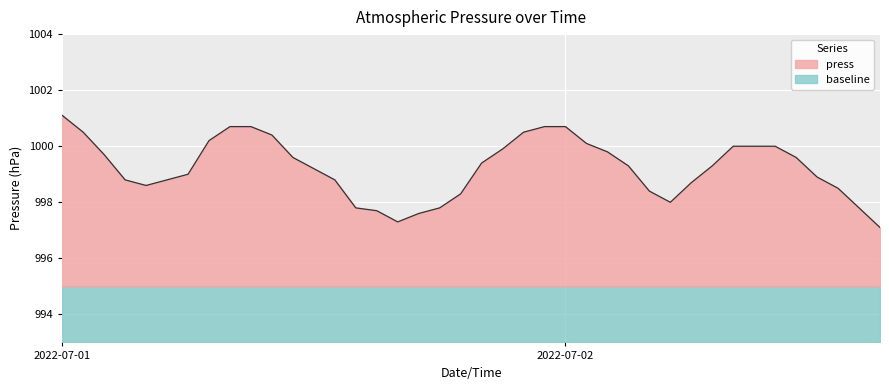

What is the difference between the maximum and minimum values?

4.0